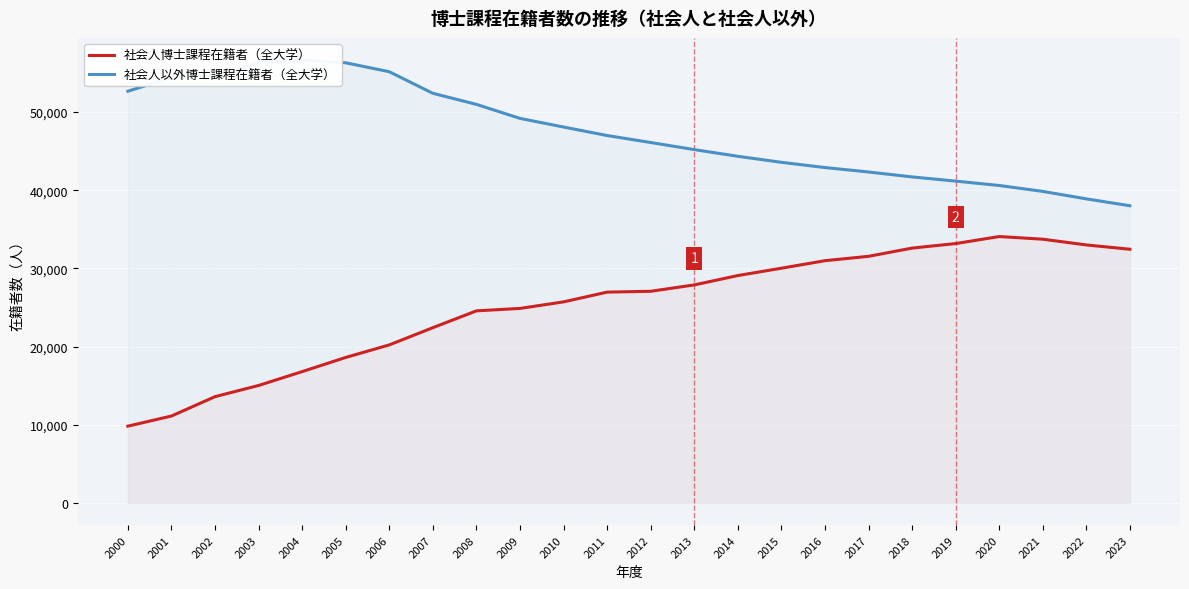

True or false: 社会人以外博士課程在籍者（全大学） and 社会人博士課程在籍者（全大学） cross at least once.

False